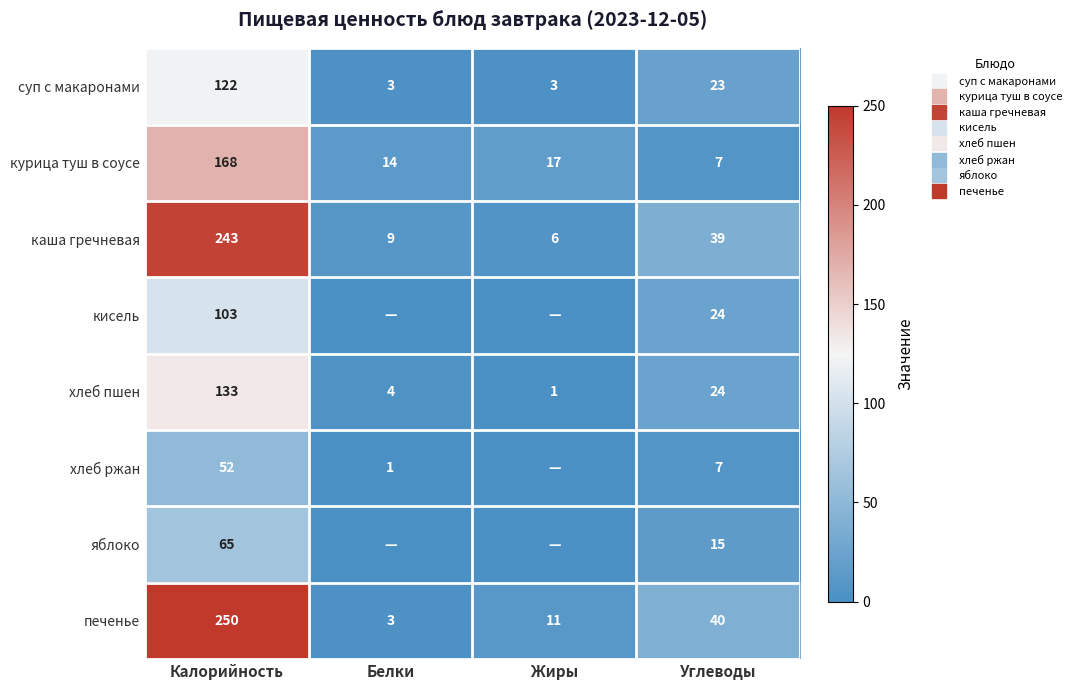

Where does the хлеб пшен series first go above 24?

Калорийность